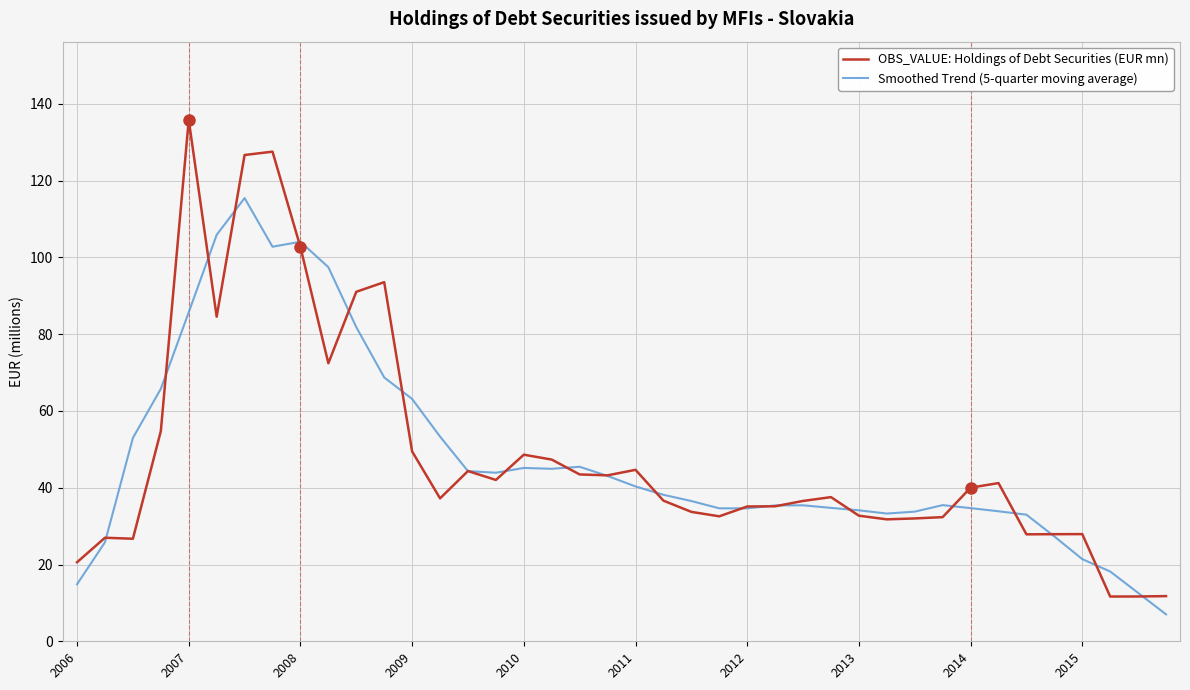

List the series in order of their peak value, lowest first.

Smoothed Trend (5-quarter moving average), OBS_VALUE: Holdings of Debt Securities (EUR mn)